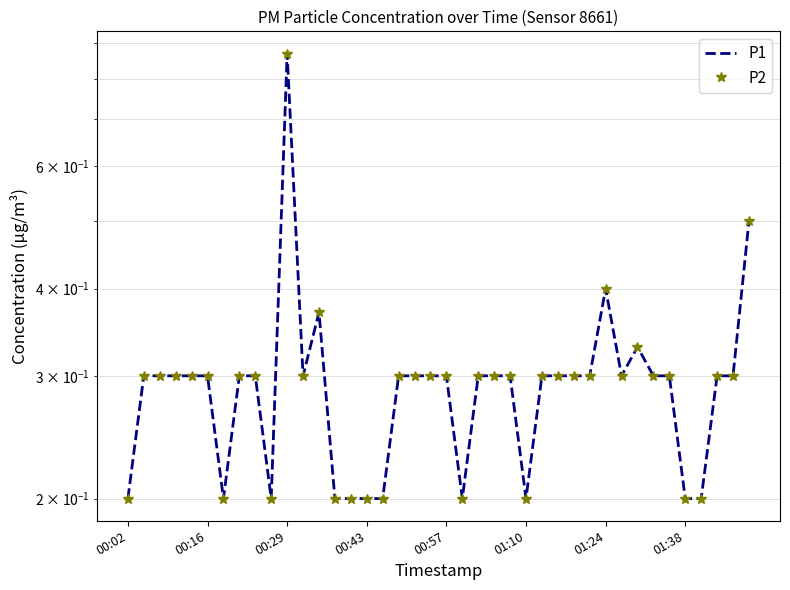

Where is P2 nearest to the value 0?

00:02